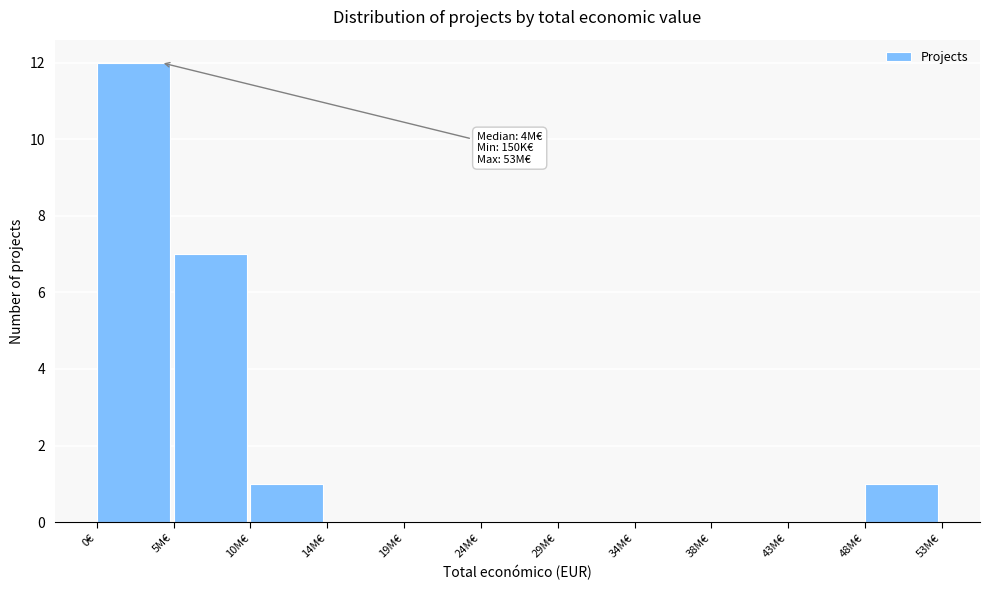

Reading right to left, transcribe all the data shown in this chart.

48M€=1	43M€=0	38M€=0	34M€=0	29M€=0	24M€=0	19M€=0	14M€=0	10M€=1	5M€=7	0€=12